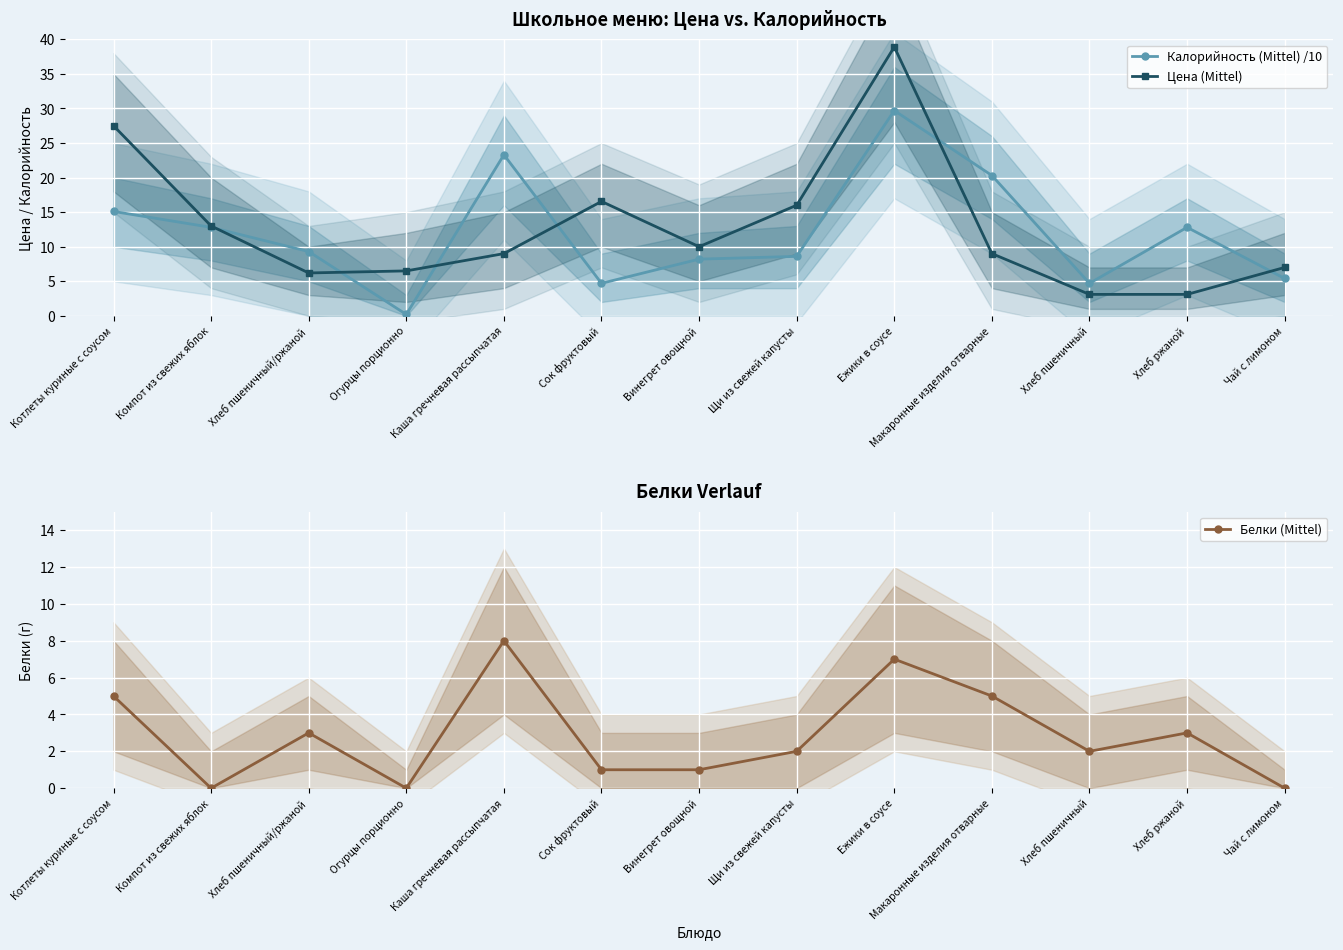

Which series has the largest total across all categories?

Цена (Mittel)